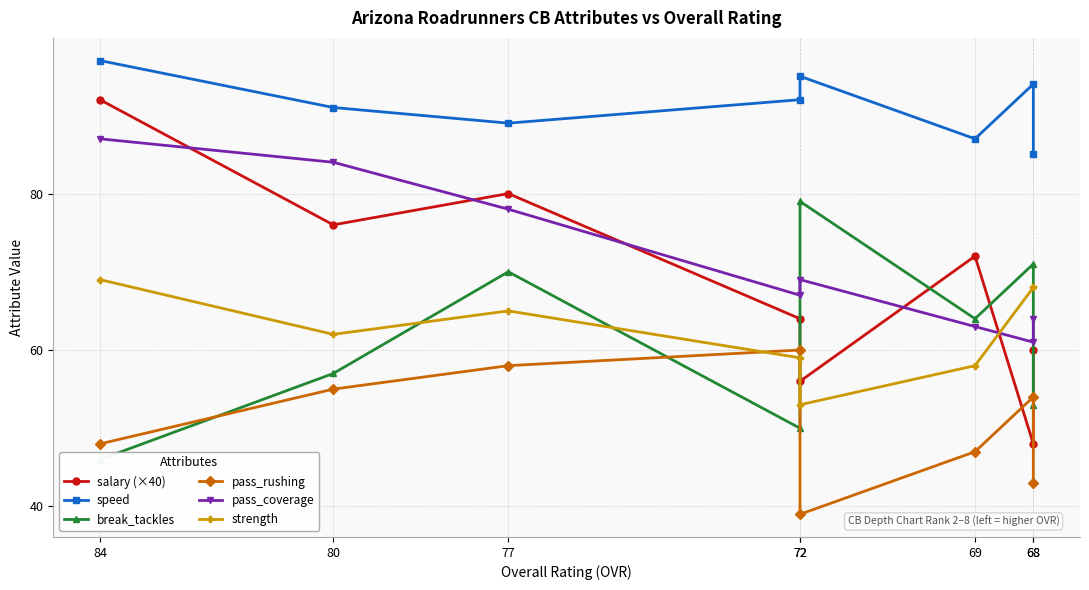

Reading right to left, what are all the values shown in this chart?

salary (×40): 60	48	72	56	64	80	76	92
speed: 85	94	87	95	92	89	91	97
break_tackles: 53	71	64	79	50	70	57	46
pass_rushing: 43	54	47	39	60	58	55	48
pass_coverage: 64	61	63	69	67	78	84	87
strength: 68	68	58	53	59	65	62	69